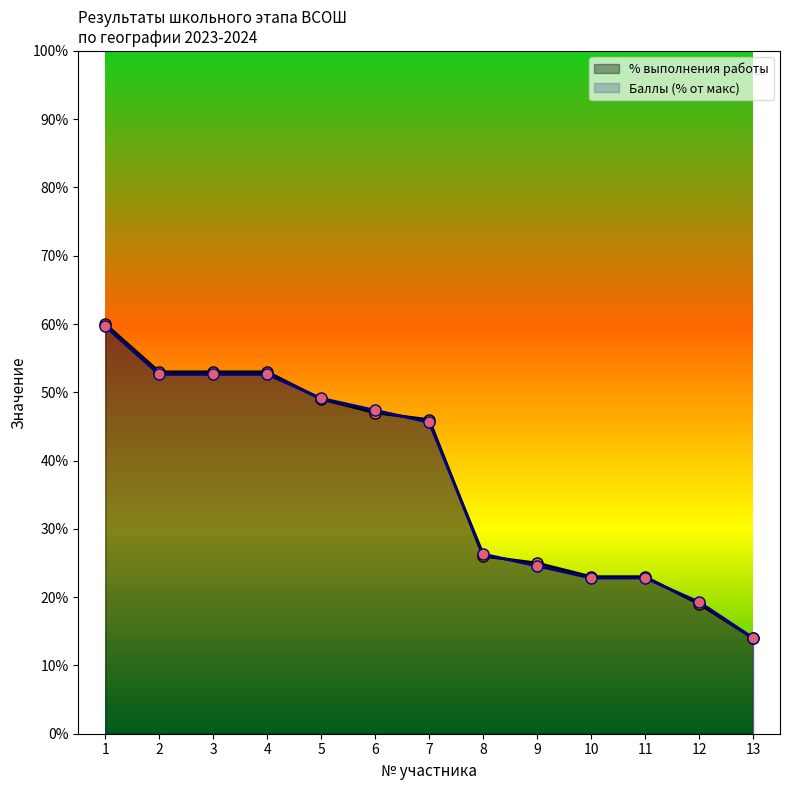

What is the highest value of the % выполнения работы series?

60.0